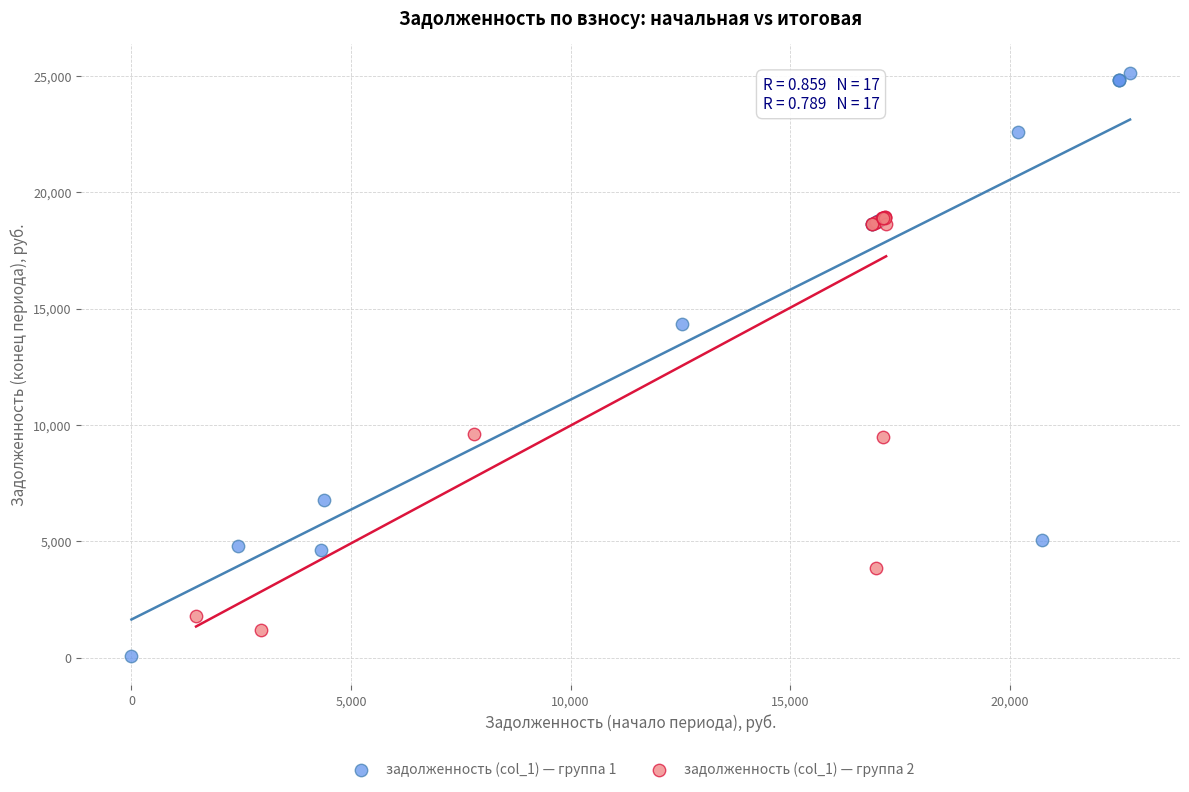

What are all the series names shown in the legend?

задолженность (col_1) — группа 1, задолженность (col_1) — группа 2